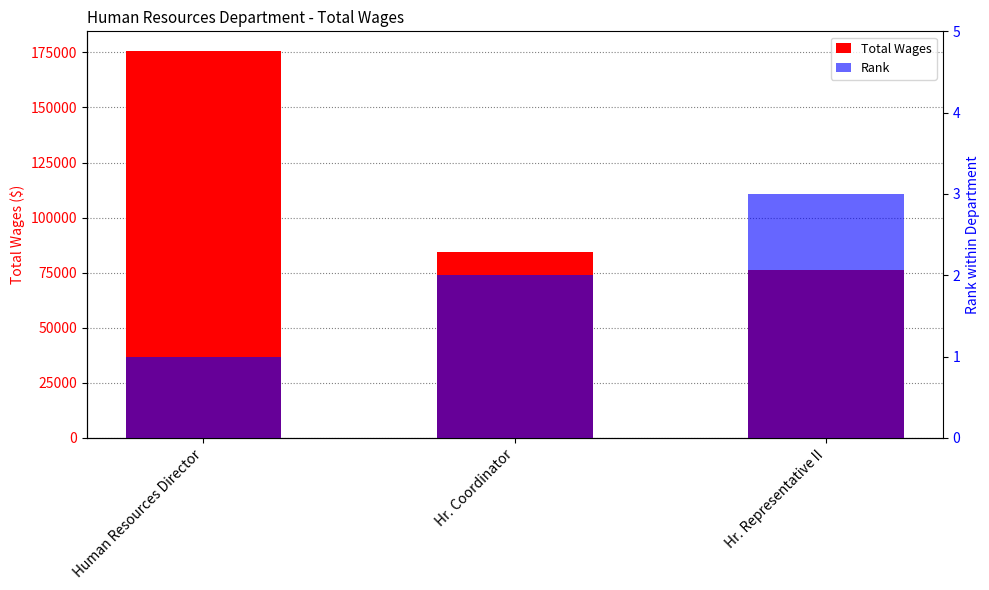

At Hr. Coordinator, list the series in order from smallest to largest.

Rank, Total Wages